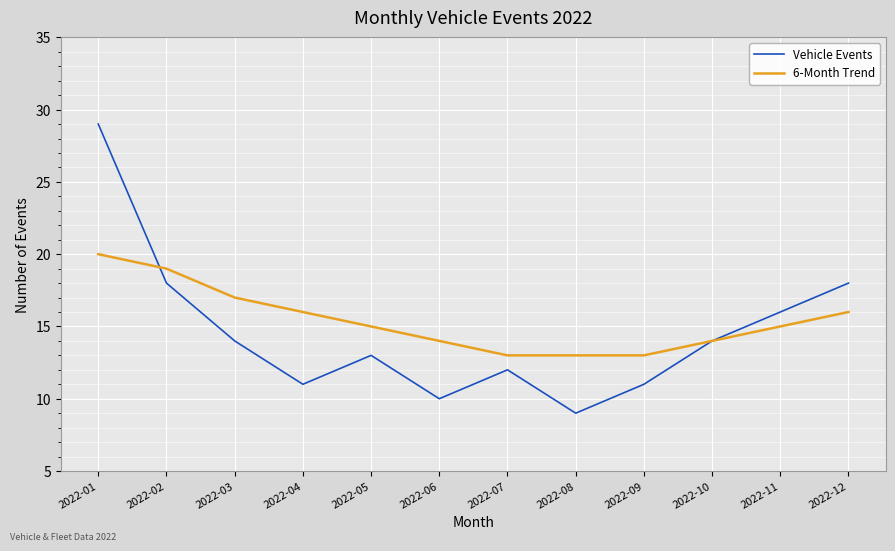

List the series in order of their overall mean, highest first.

6-Month Trend, Vehicle Events